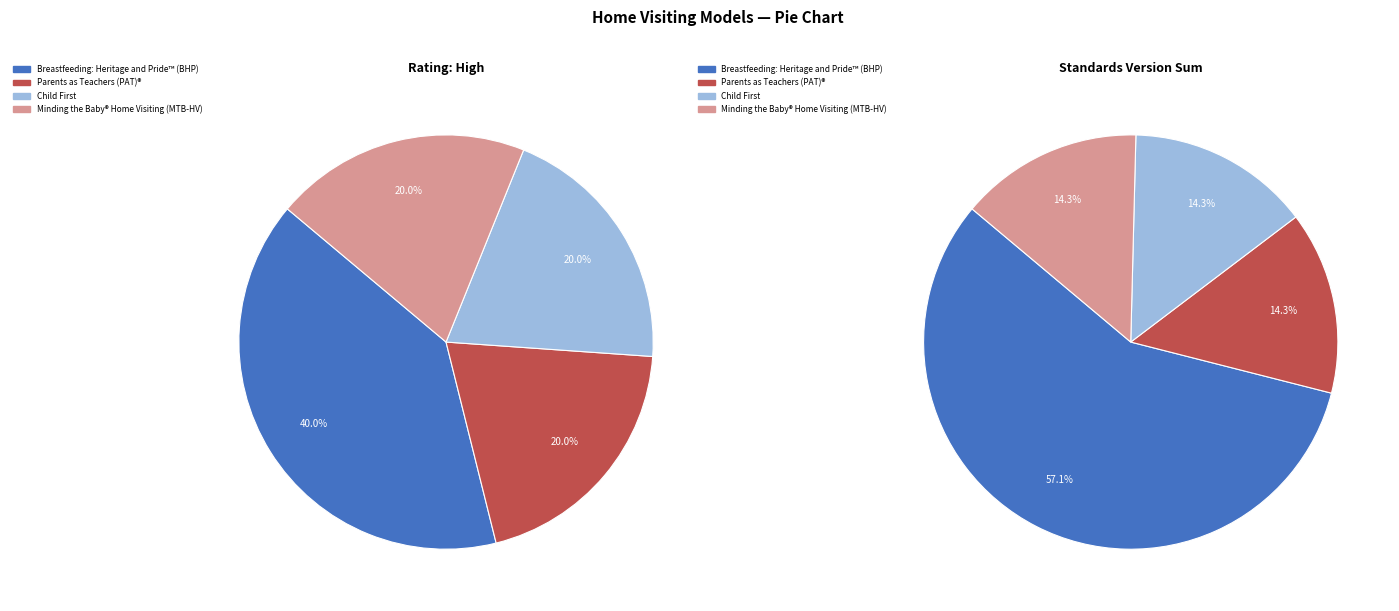

Count the number of slices in the pie.

4